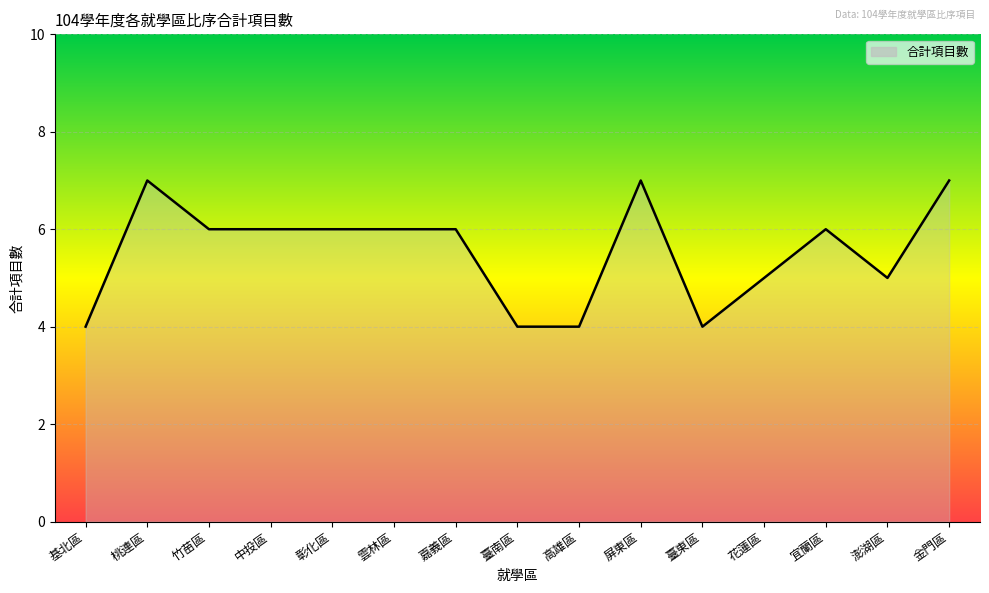

Reading left to right, list all the values displayed in this chart.

基北區=4	桃連區=7	竹苗區=6	中投區=6	彰化區=6	雲林區=6	嘉義區=6	臺南區=4	高雄區=4	屏東區=7	臺東區=4	花蓮區=5	宜蘭區=6	澎湖區=5	金門區=7